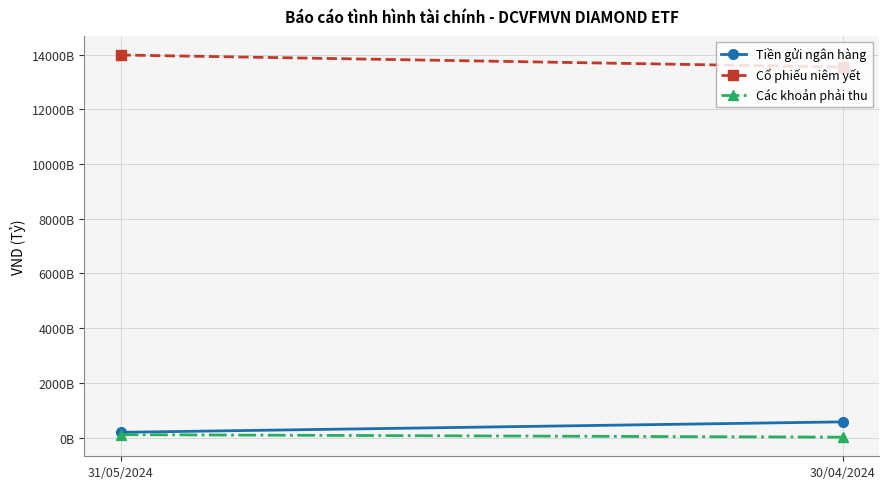

Count the Các khoản phải thu values in the range 12142834600 to 103510679312.

2